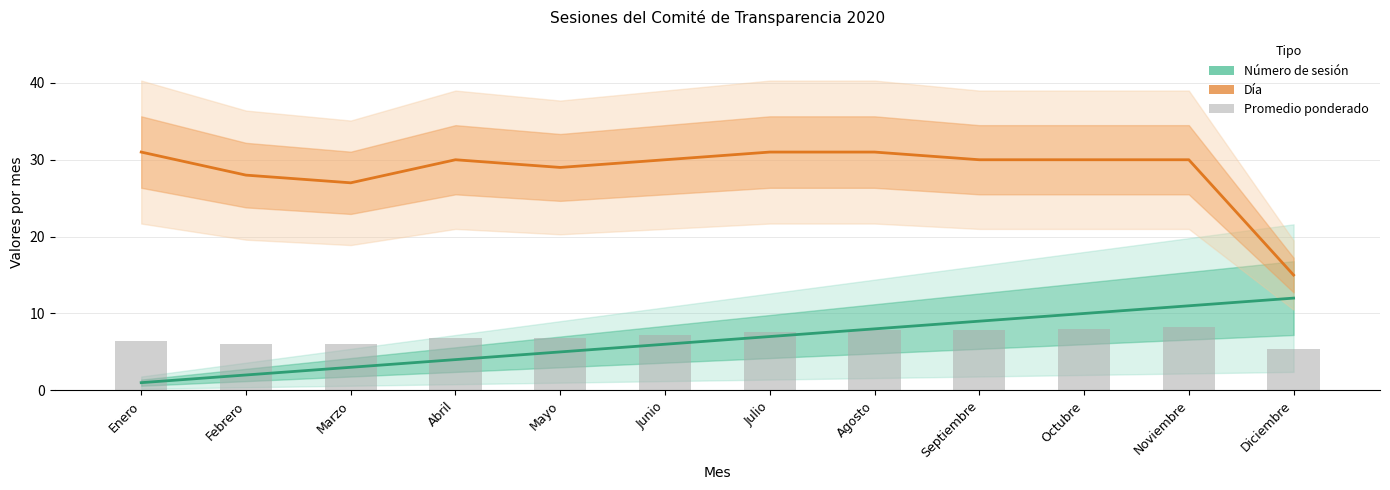

List the labels in order of Promedio ponderado value, smallest first.

Diciembre, Febrero, Marzo, Enero, Abril, Mayo, Junio, Julio, Agosto, Septiembre, Octubre, Noviembre